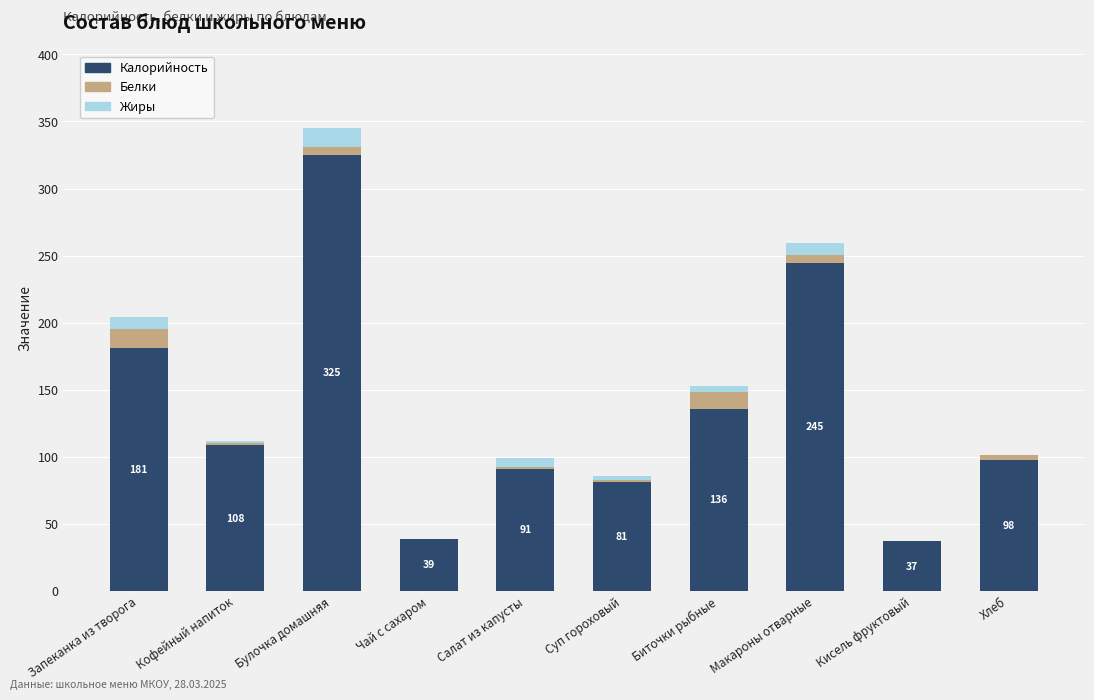

Are the bars horizontal?

No